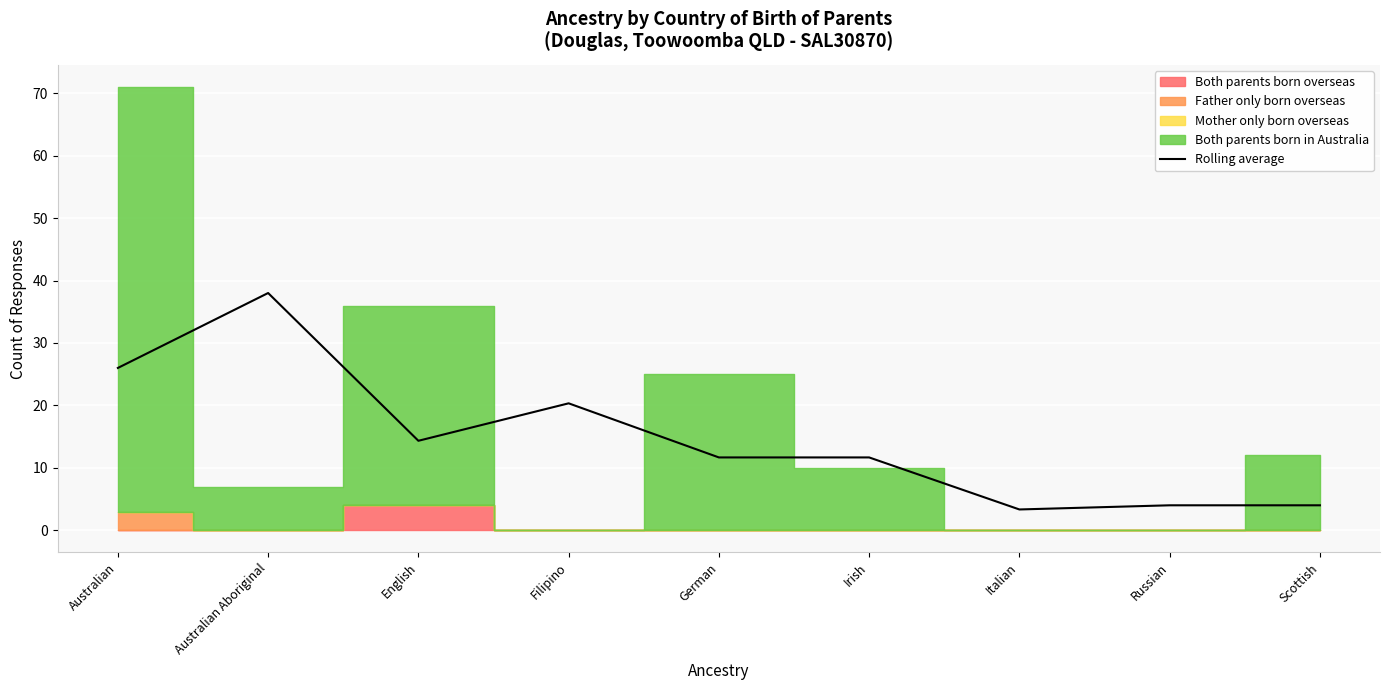

What is the difference between the values at Scottish and German?

7.7